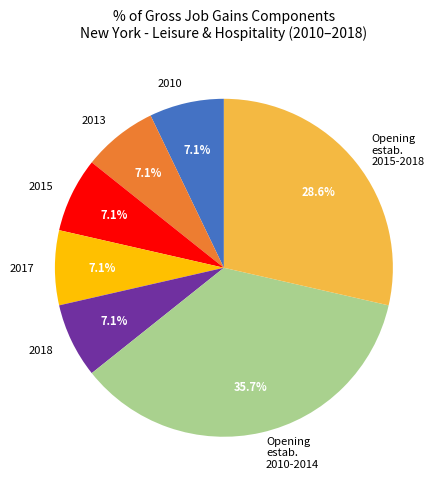

Count the number of slices in the pie.

7